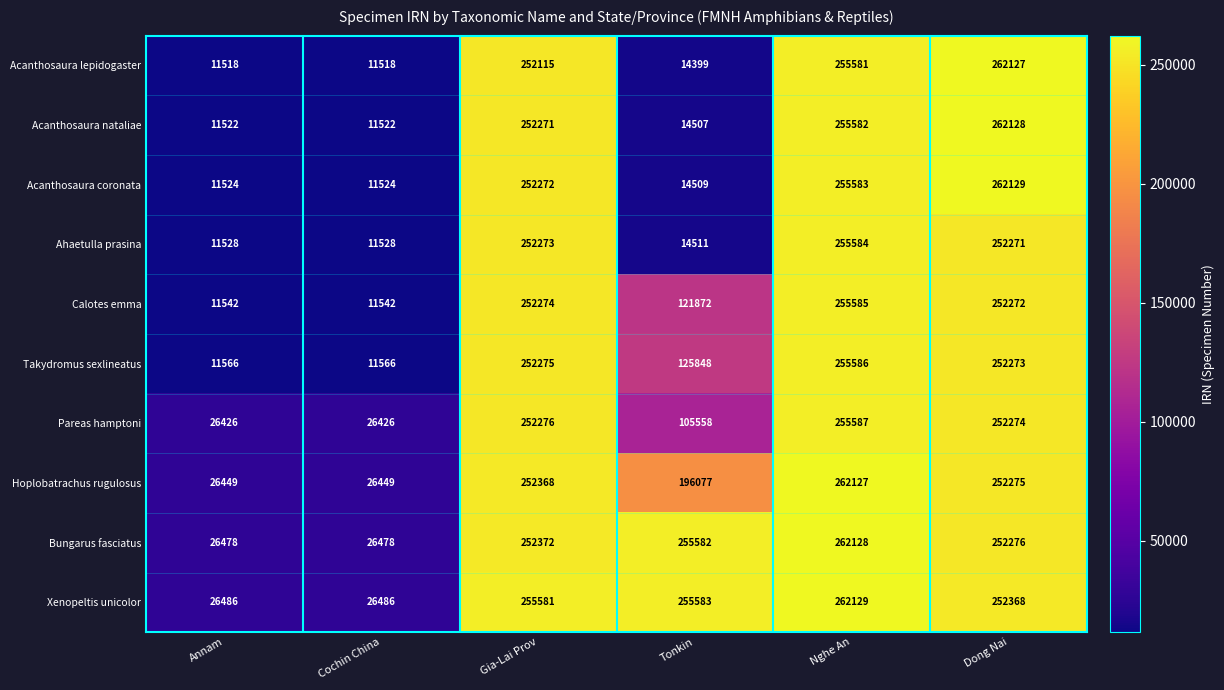

True or false: Acanthosaura coronata has a value of 252272 at Gia-Lai Prov.

True